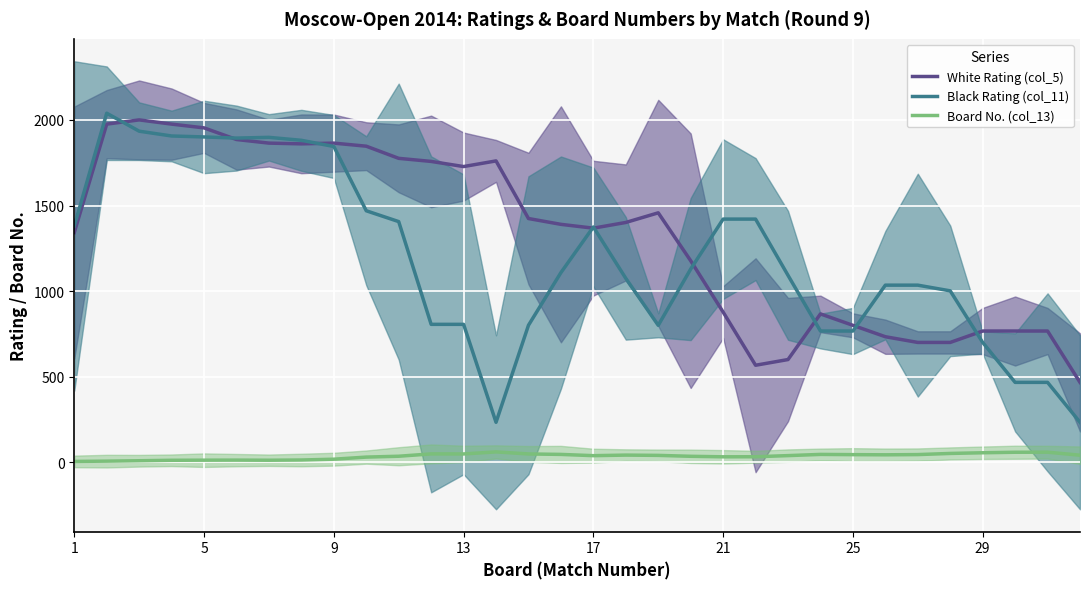

True or false: Board No. (col_13) has more than 1 points higher than both neighbors.

True